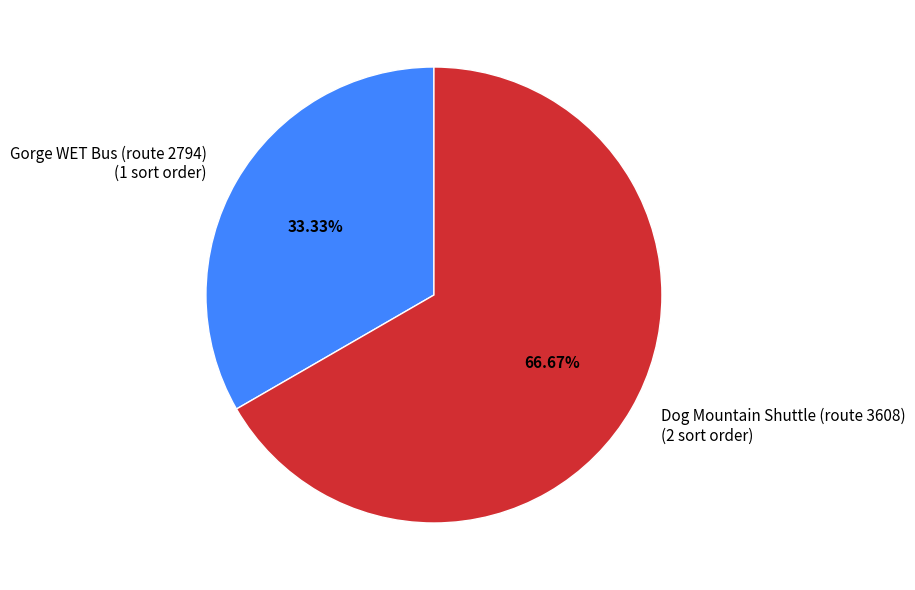

Rank the categories by value from lowest to highest.

Gorge WET Bus (route 2794), Dog Mountain Shuttle (route 3608)